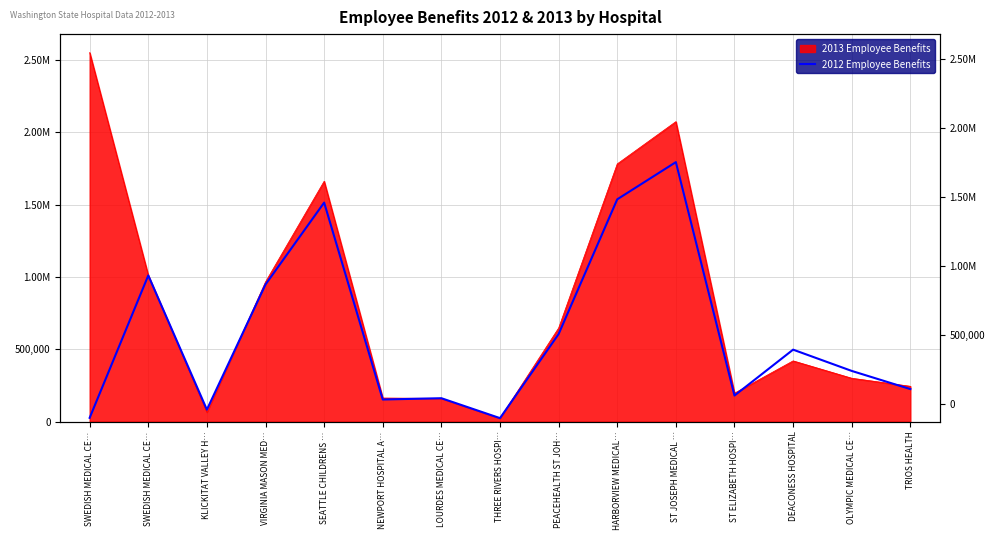

Reading left to right, what are all the values shown in this chart?

26314	1010348	83011	947927	1513901	152993	161987	24322	605419	1536504	1793448	180379	497570	350552	225103